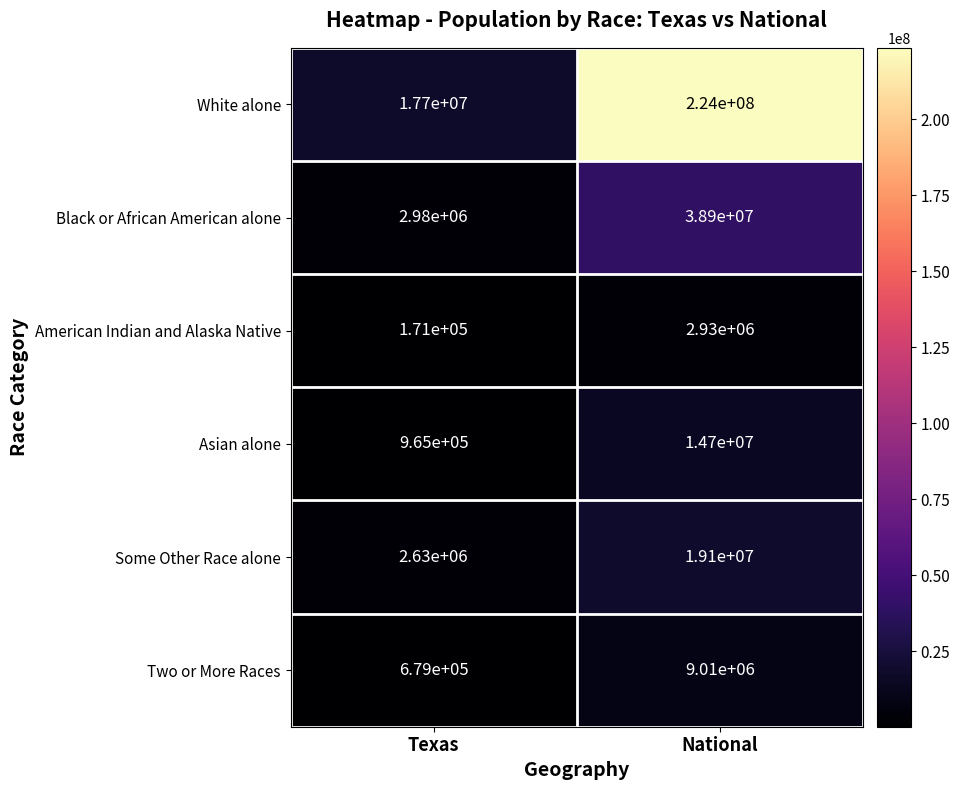

Which series has the widest spread of values?

White alone